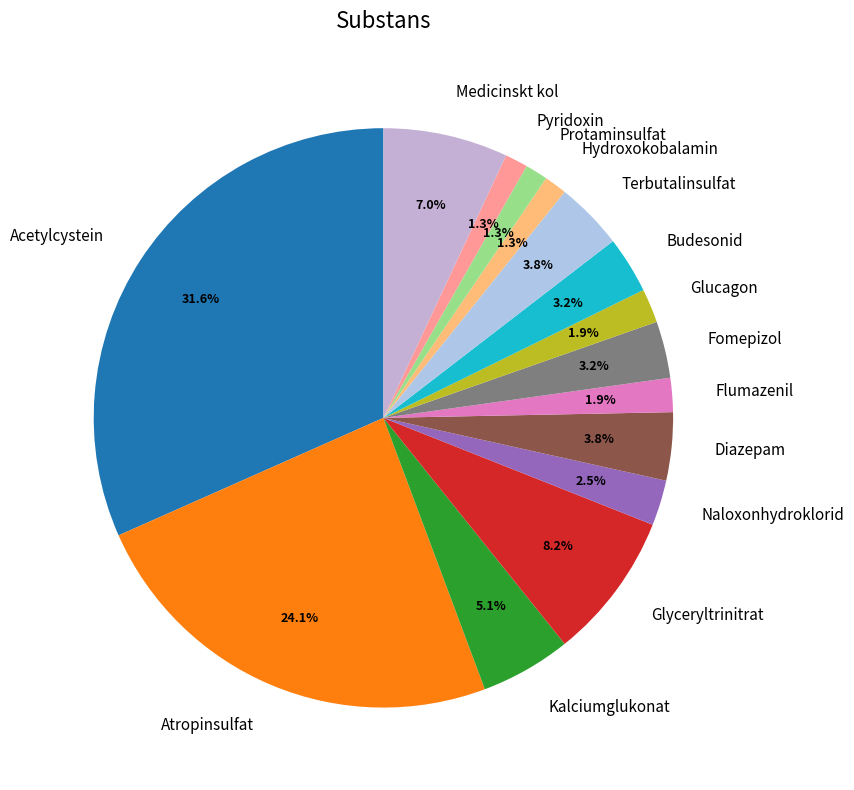

The Terbutalinsulfat slice represents 9% of the pie. True or false?

False